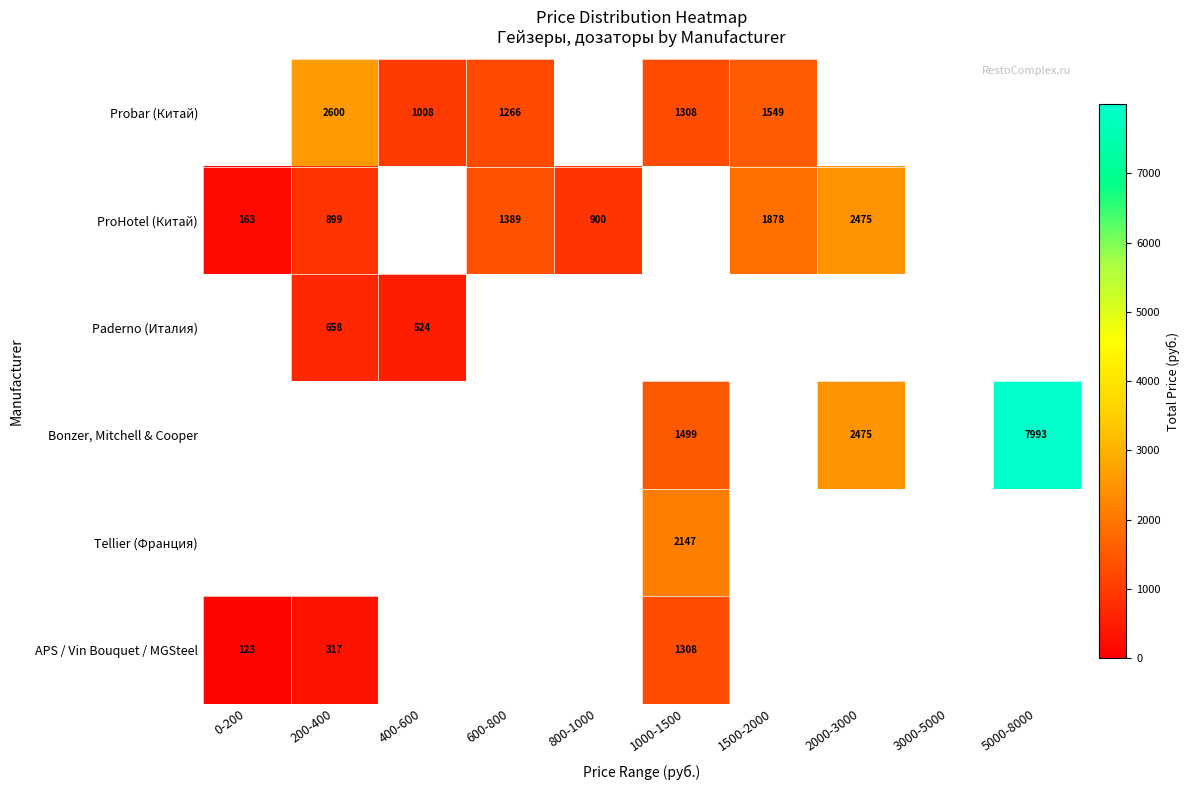

Count the number of categories in the chart.

10